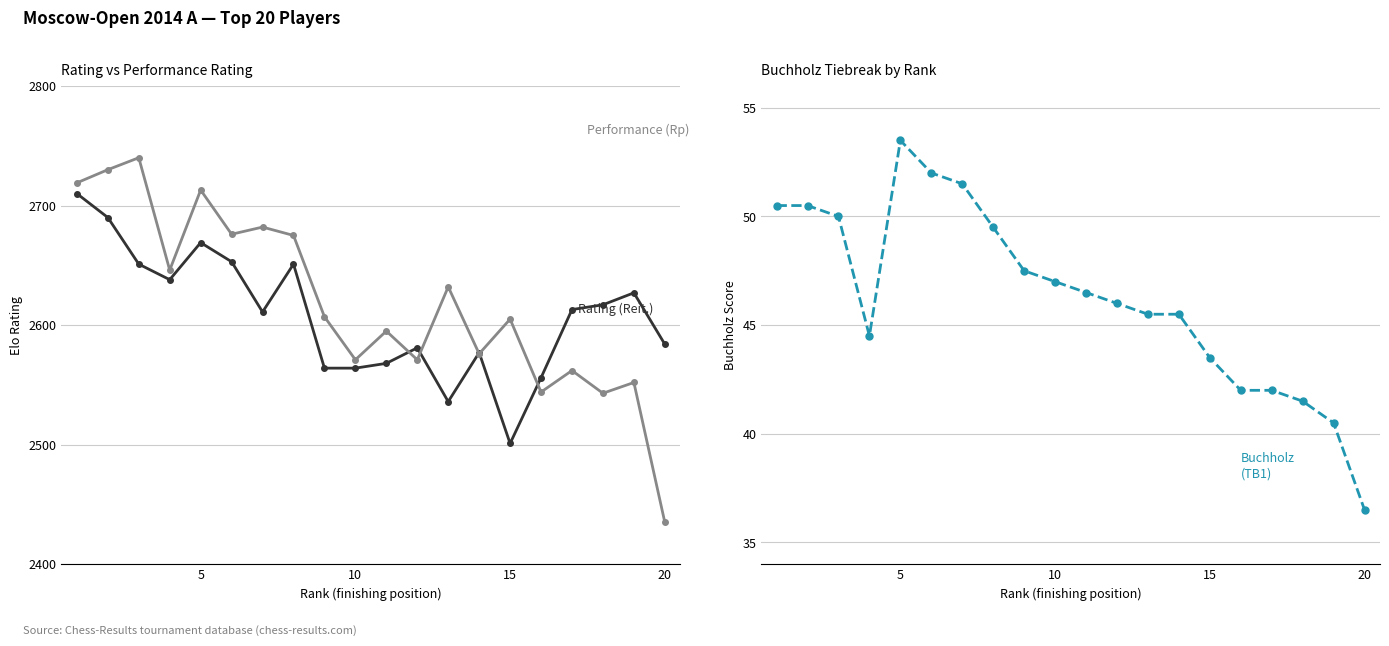

True or false: Rating (Reit.) has a value of 1336.5 at 15.

False